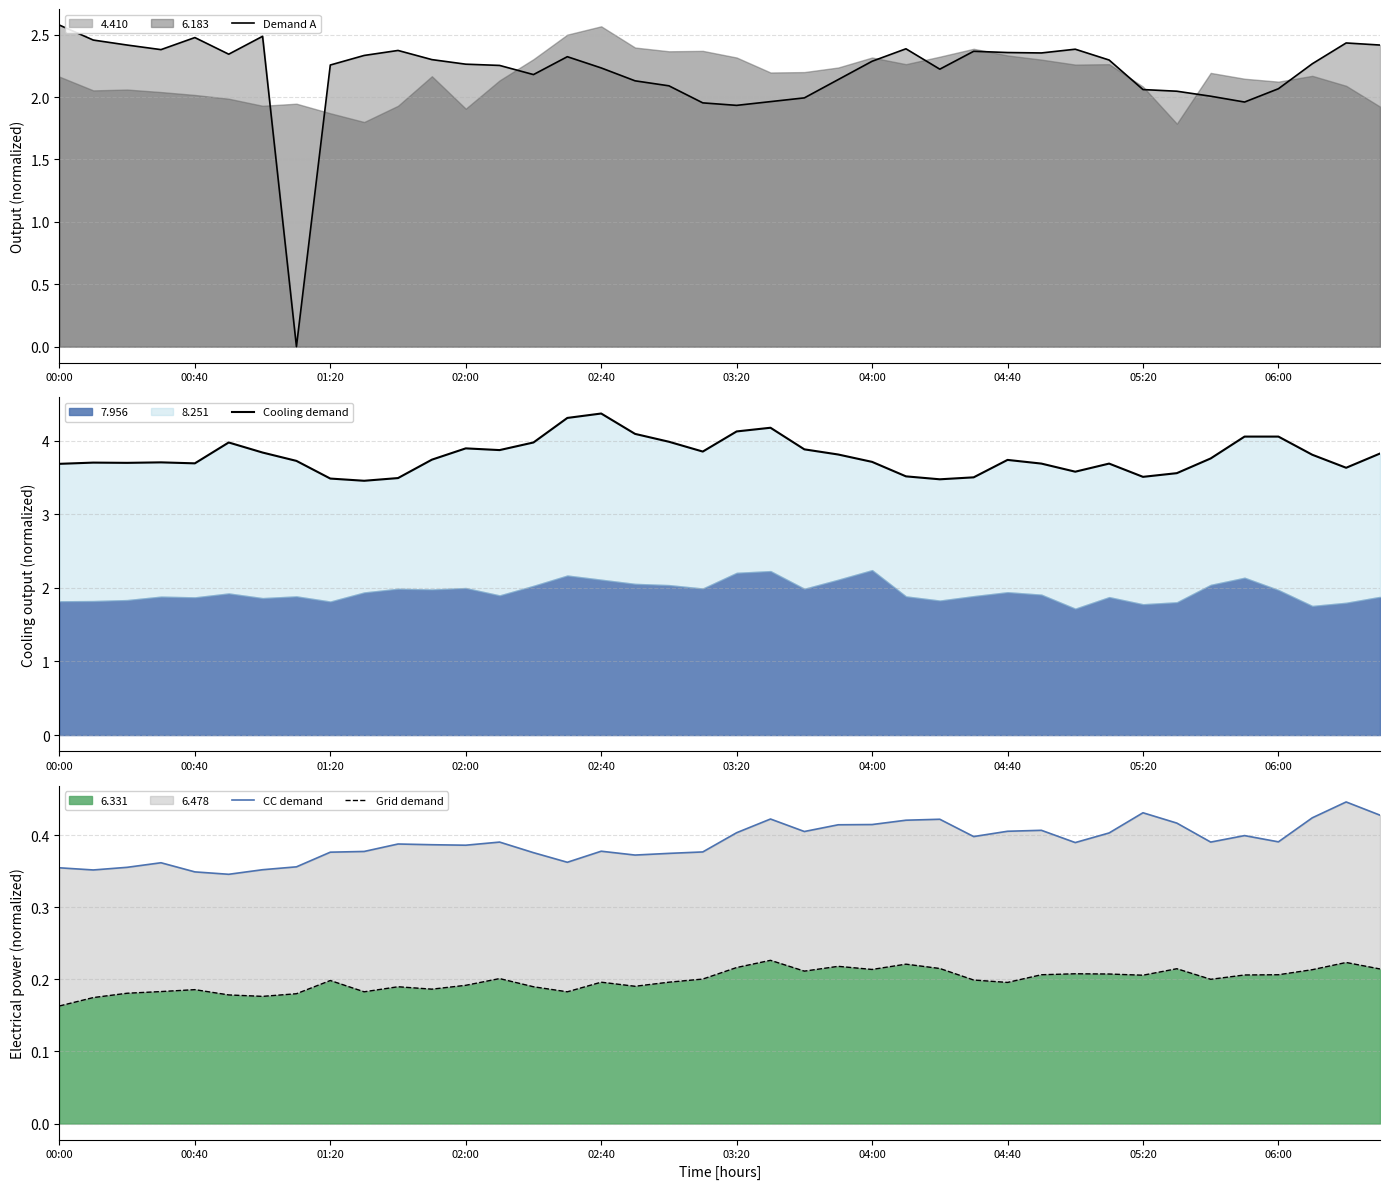

Where is 6.331 nearest to the value 0?

00:00